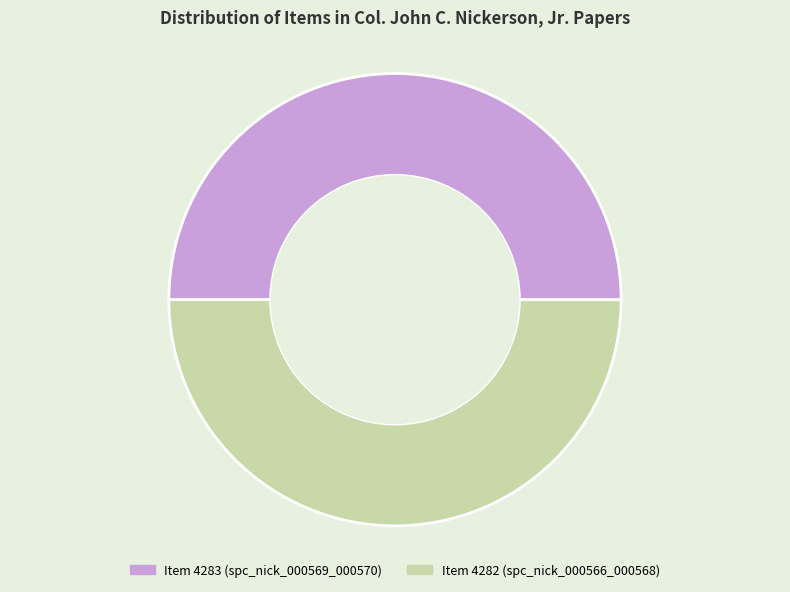

True or false: Item 4283 (spc_nick_000569_000570) accounts for 59% of the total.

False